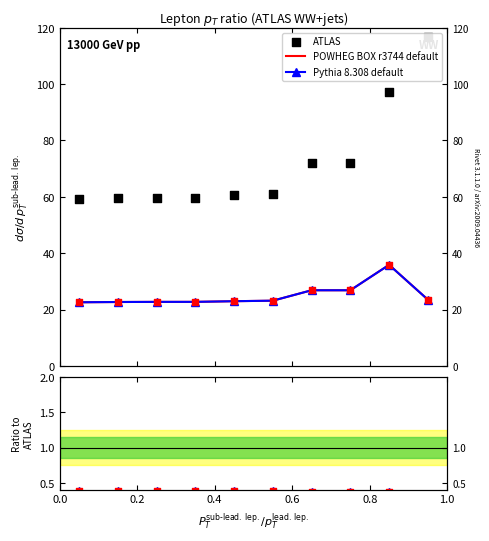

What are all the series names shown in the legend?

POWHEG BOX r3744 default, Pythia 8.308 default, ATLAS